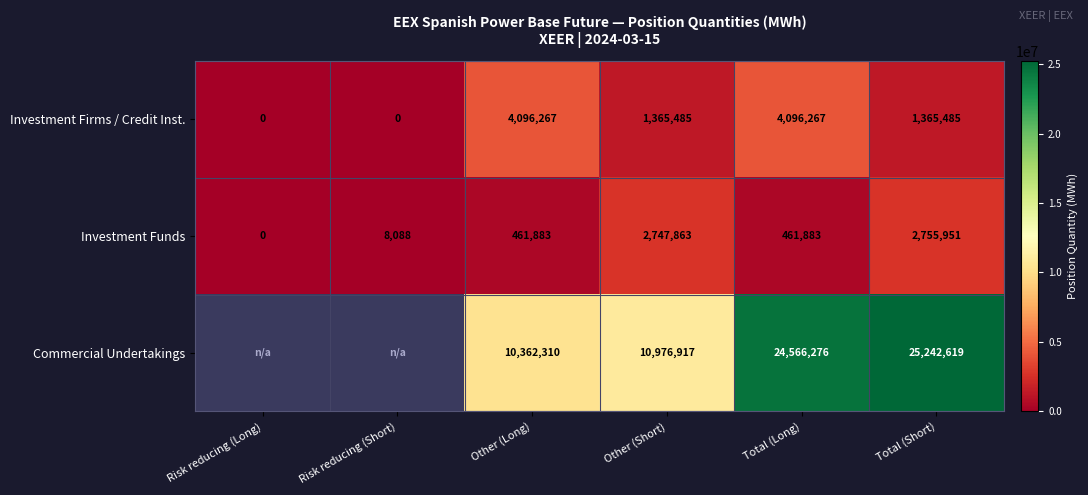

Between Total (Short) and Risk reducing (Short), which is larger?

Total (Short)